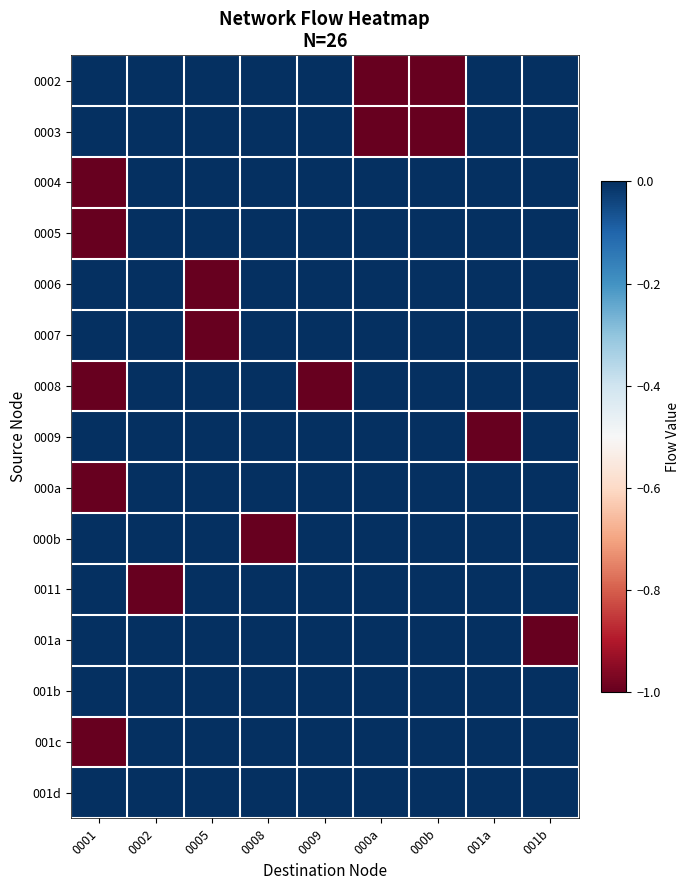

Which category has the highest value across all series?

0001